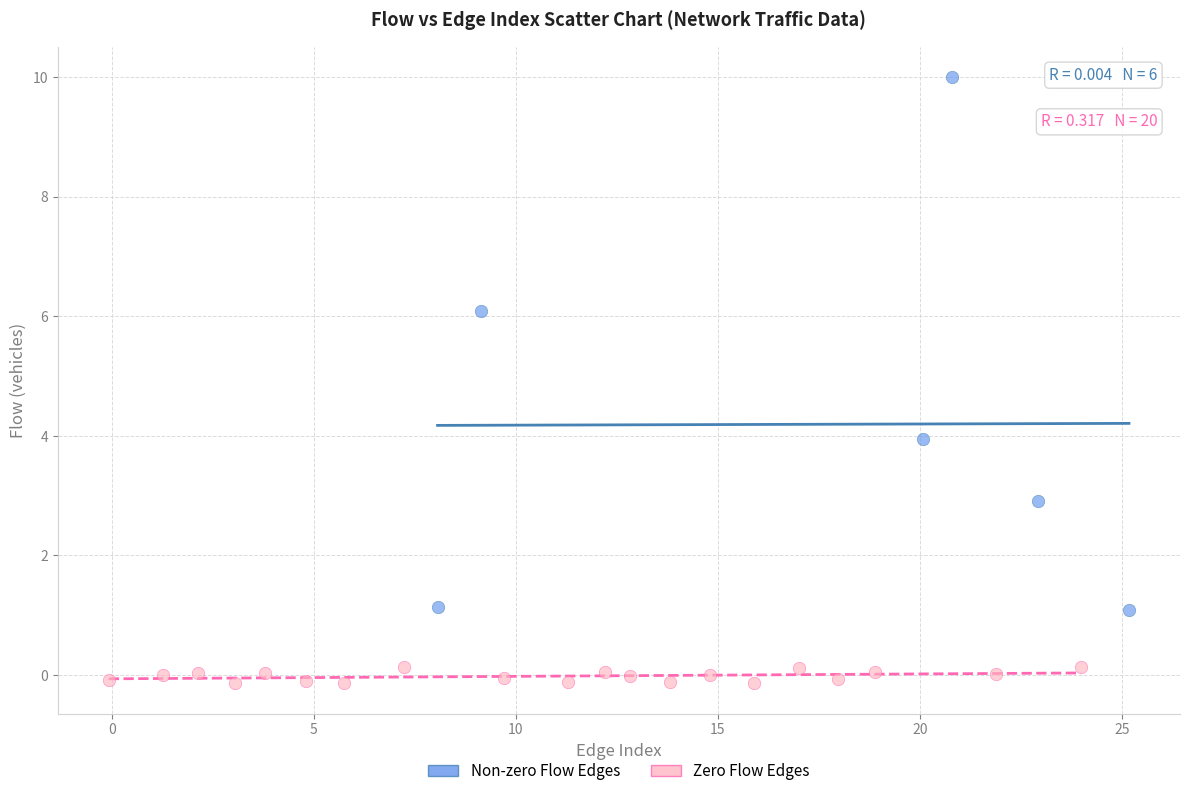

What are all the series names shown in the legend?

Non-zero Flow Edges, Zero Flow Edges